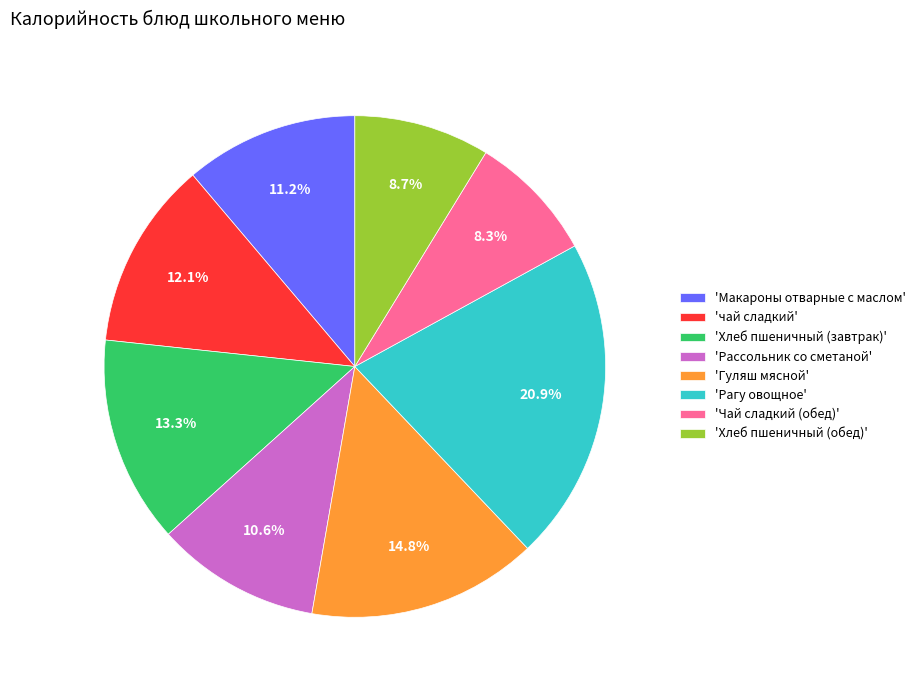

Which has a higher value, 'Хлеб пшеничный (завтрак)' or 'Чай сладкий (обед)'?

'Хлеб пшеничный (завтрак)'